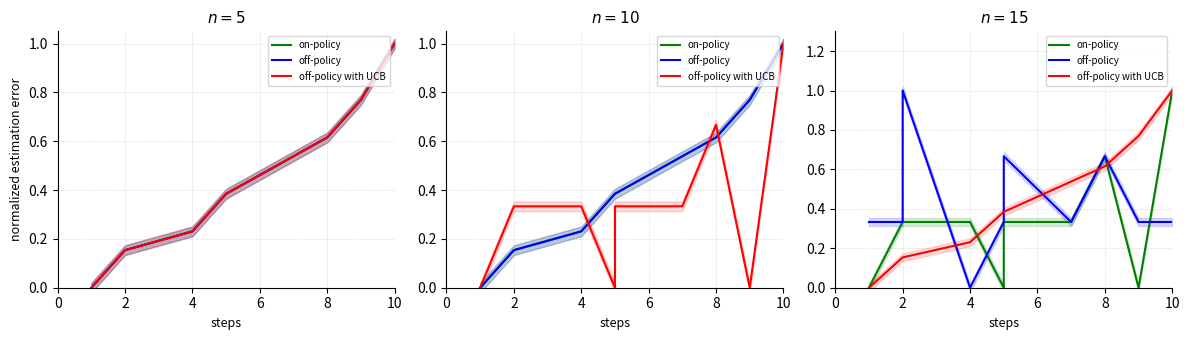

What are all the series names shown in the legend?

on-policy, off-policy, off-policy with UCB